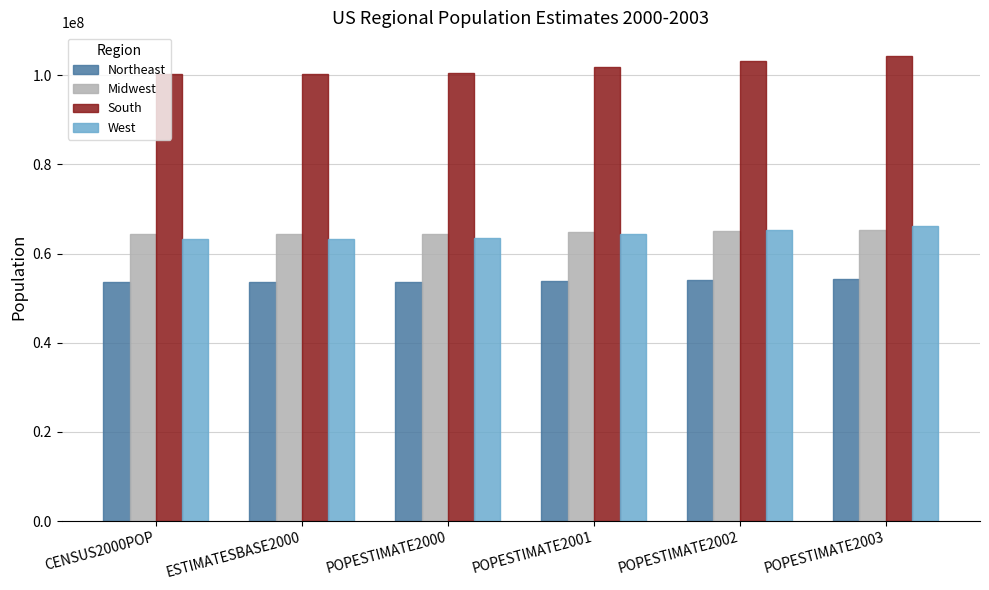

What is the difference between the maximum and second lowest values in the South series?

4194792